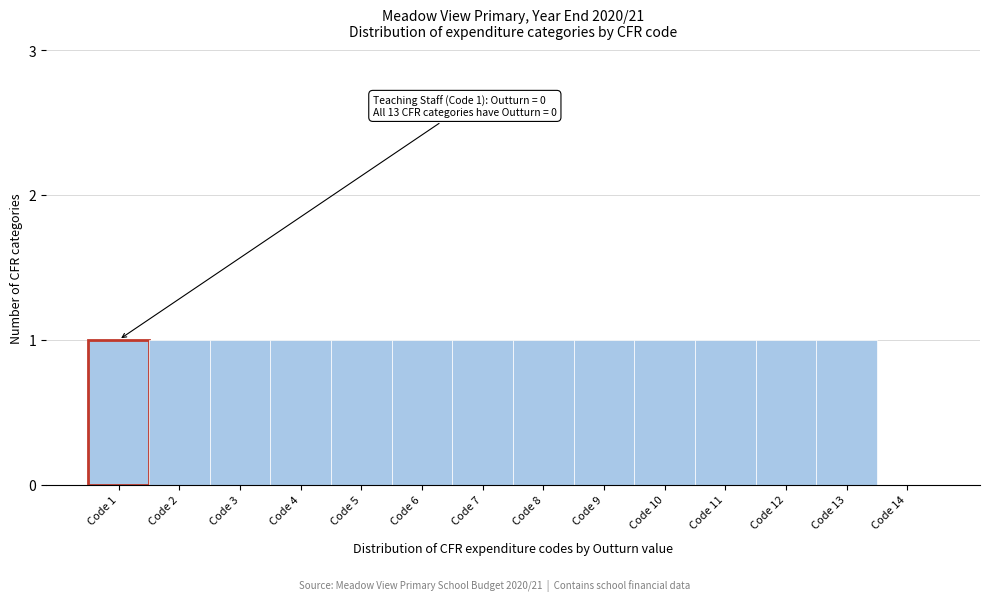

Reading right to left, transcribe all the data shown in this chart.

Code 14=0	Code 13=1	Code 12=1	Code 11=1	Code 10=1	Code 9=1	Code 8=1	Code 7=1	Code 6=1	Code 5=1	Code 4=1	Code 3=1	Code 2=1	Code 1=1